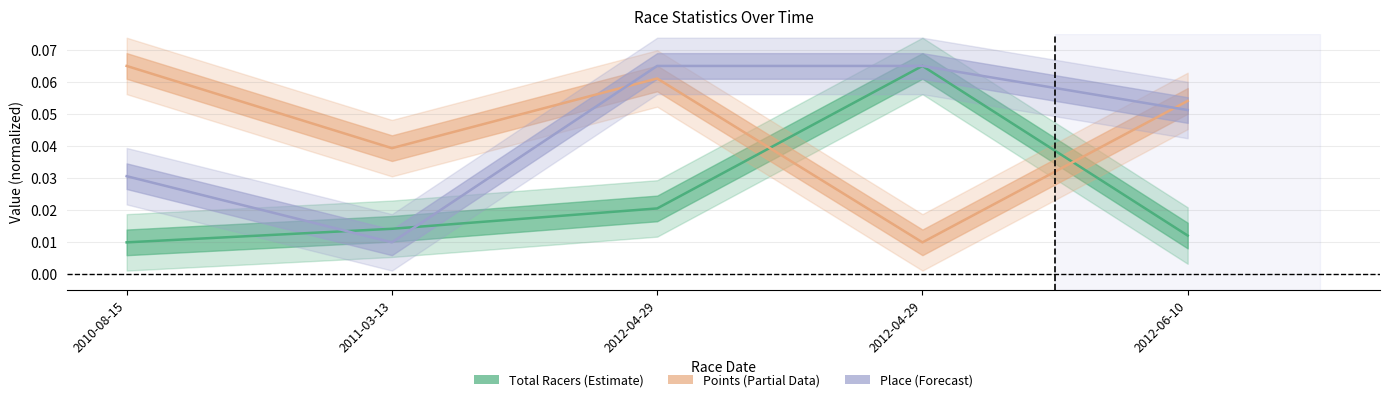

Between 2011-03-13 and 2012-06-10, which is larger?

2011-03-13